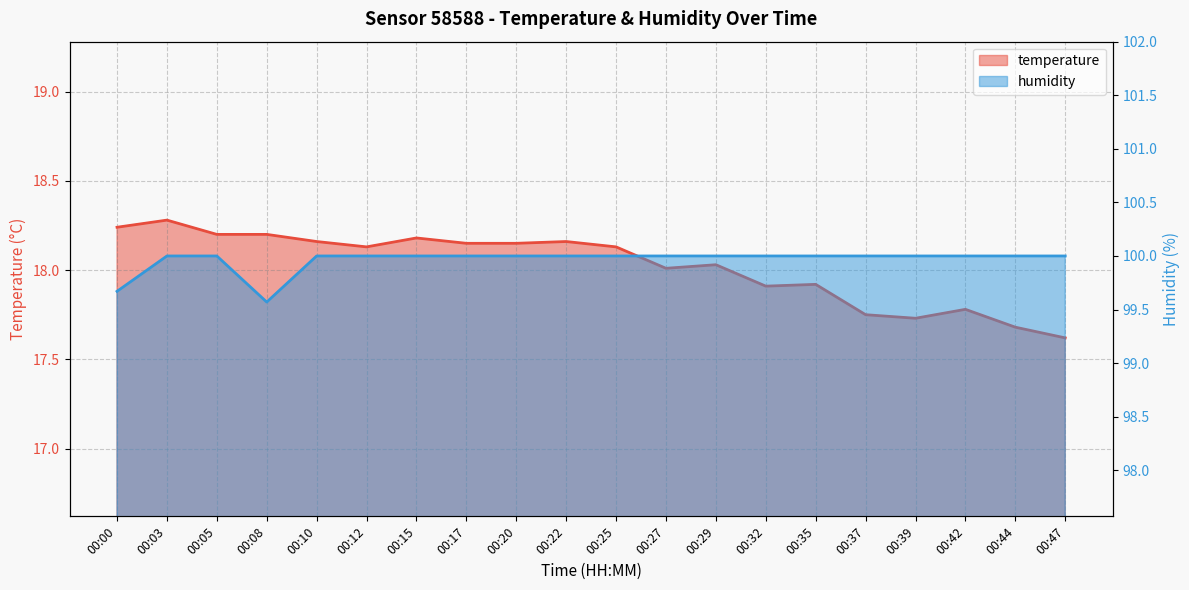

Where does the temperature series first go above 18?

00:00